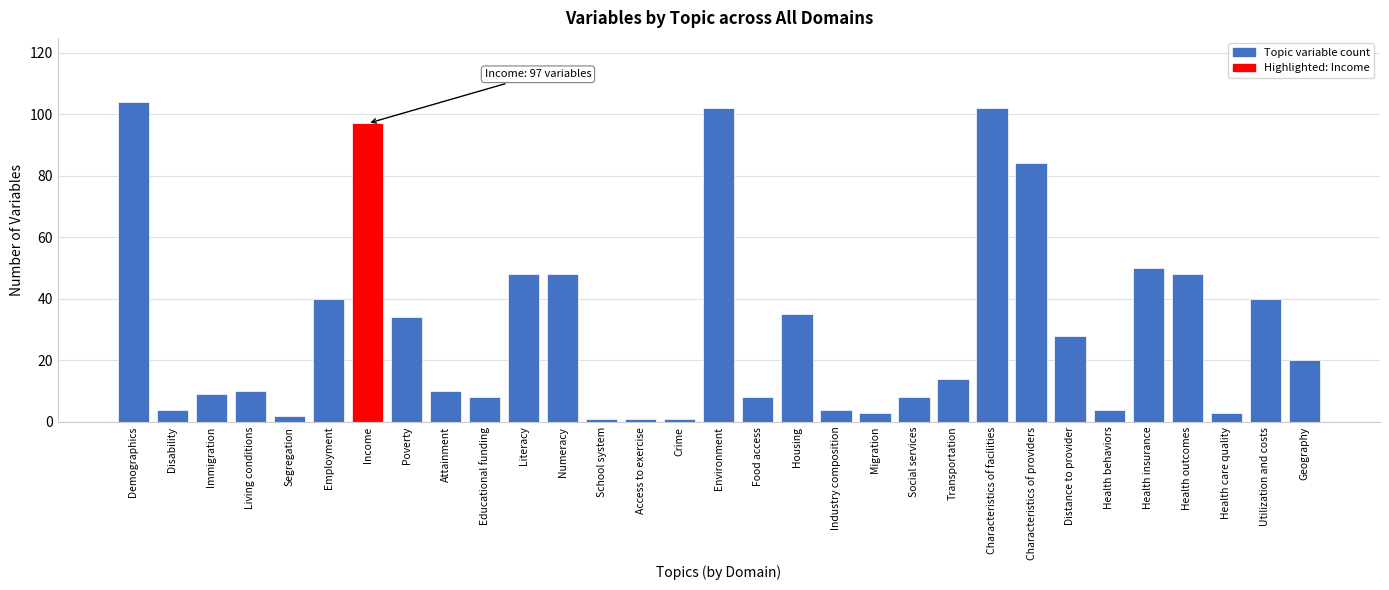

Read the value at Disability.

4